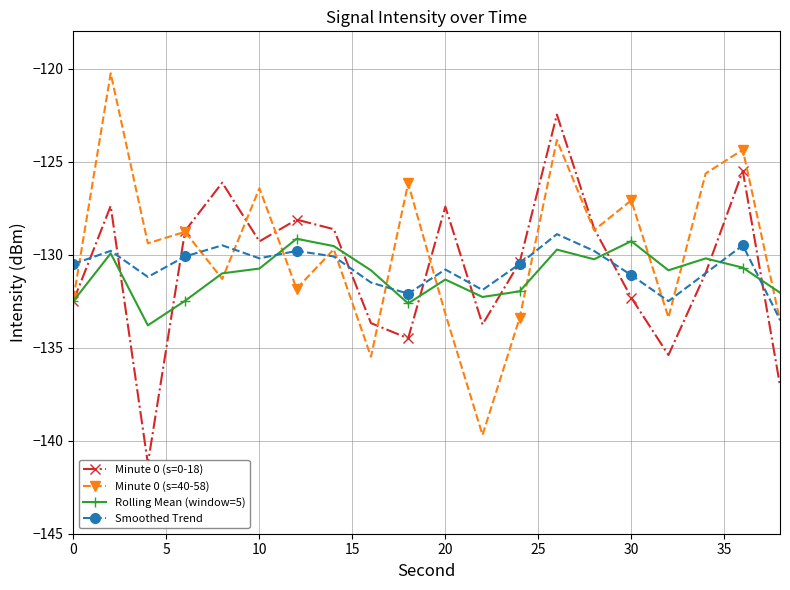

What is the lowest value of the Minute 0 (s=40-58) series?

-139.7